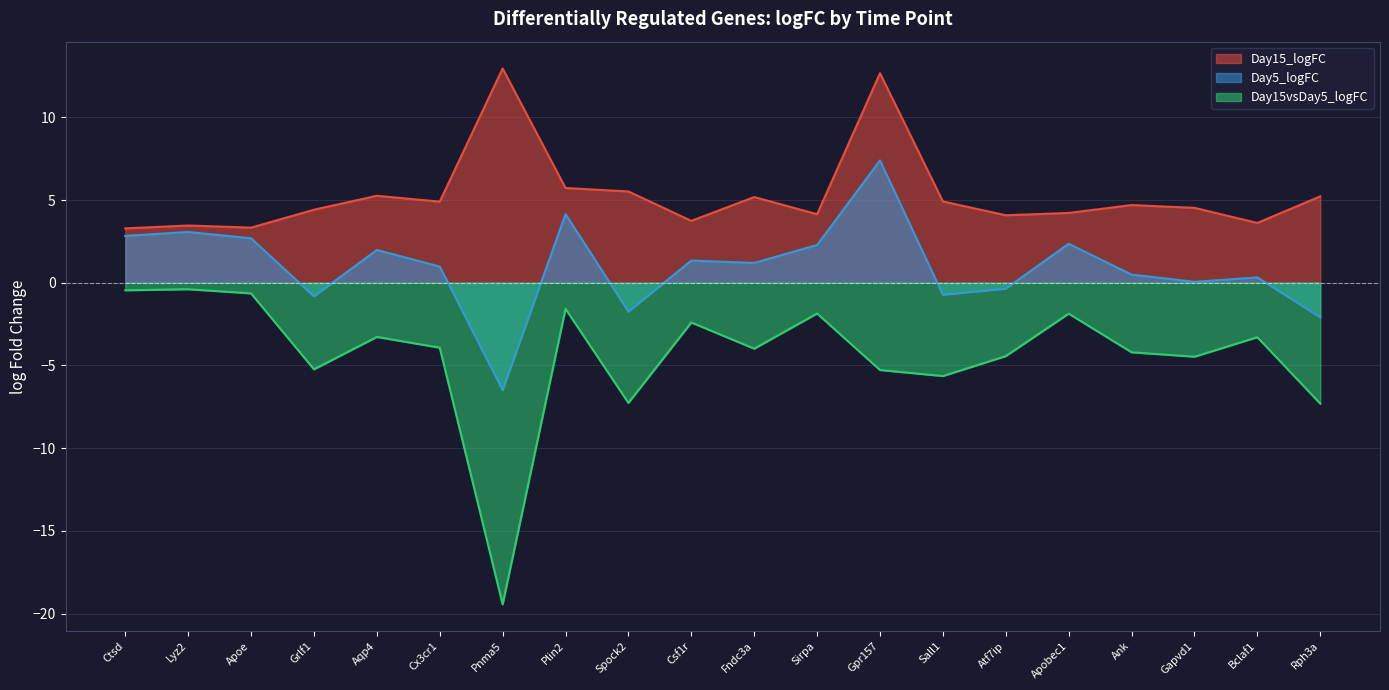

What is the sum of all Day15vsDay5_logFC values?

-86.9